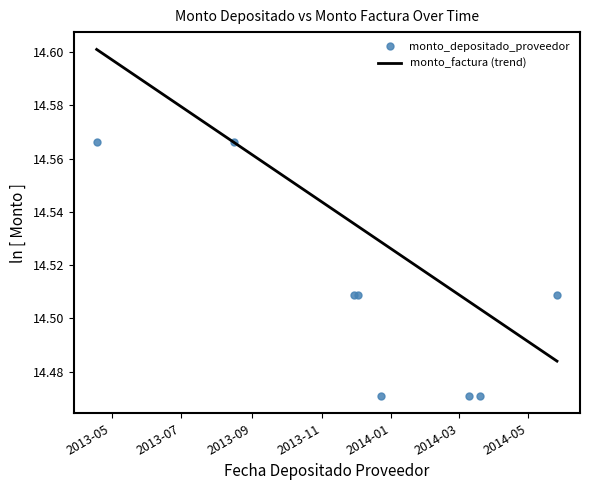

Which series has the largest total across all categories?

monto_factura (trend)